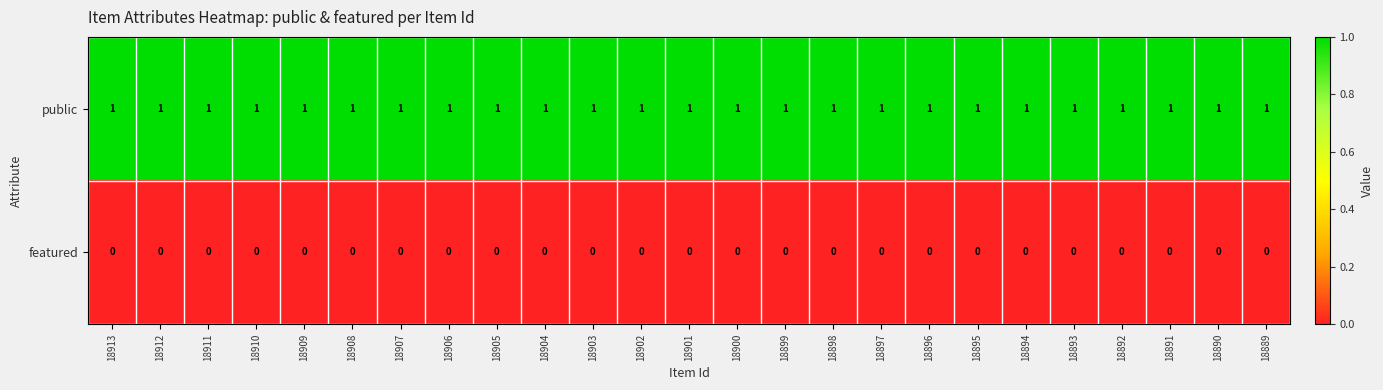

The public series shows 0 at 18897. True or false?

False